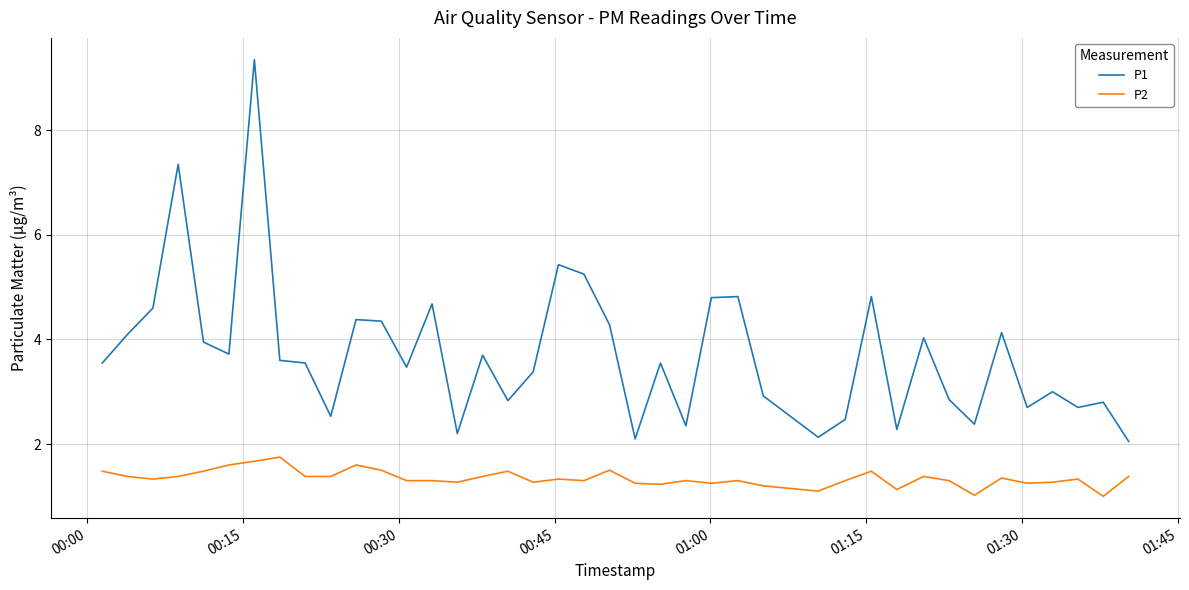

Which series has the largest range (max minus min)?

P1